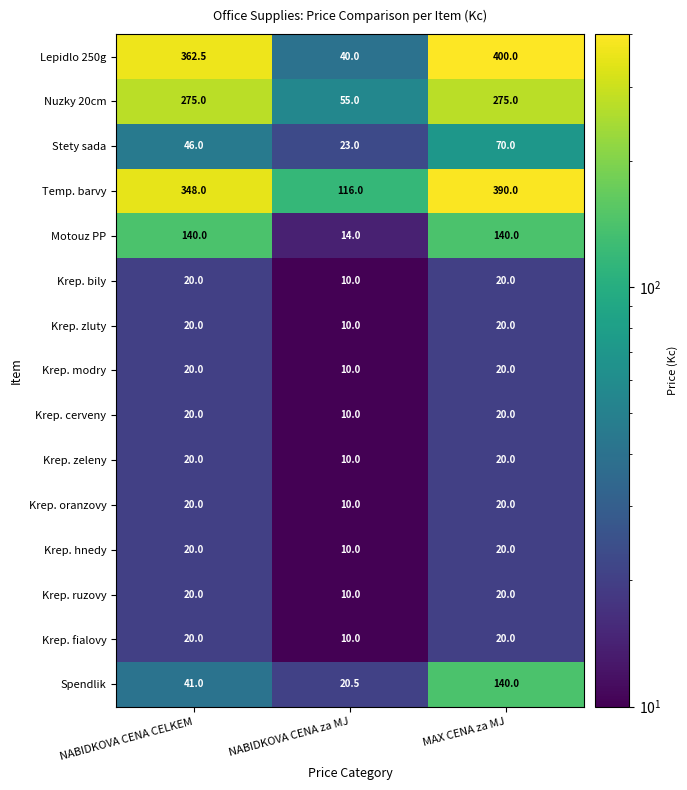

Which series changed the most between NABIDKOVA CENA za MJ and MAX CENA za MJ?

Lepidlo 250g